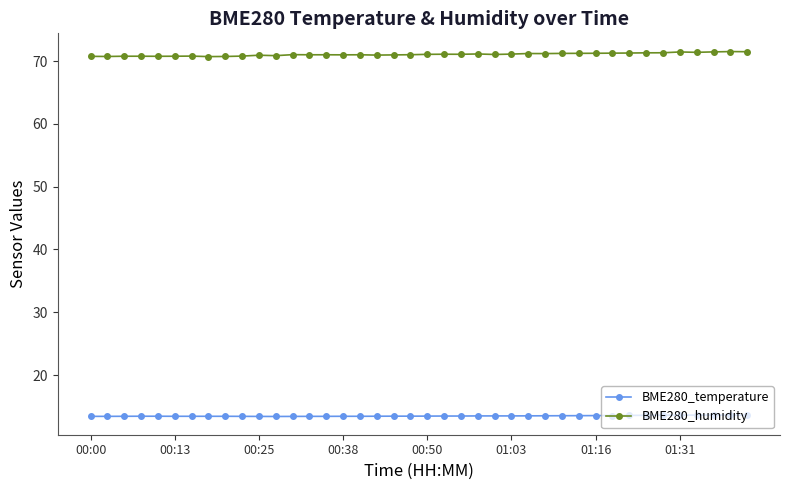

True or false: BME280_temperature and BME280_humidity cross at least once.

False